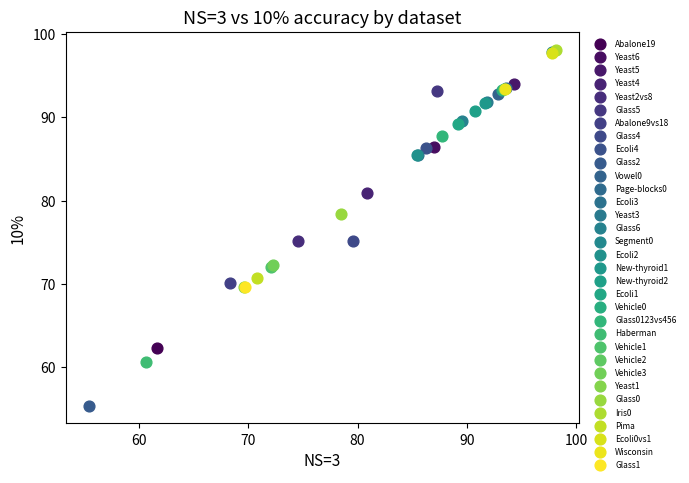

What are all the series names shown in the legend?

Abalone19, Yeast6, Yeast5, Yeast4, Yeast2vs8, Glass5, Abalone9vs18, Glass4, Ecoli4, Glass2, Vowel0, Page-blocks0, Ecoli3, Yeast3, Glass6, Segment0, Ecoli2, New-thyroid1, New-thyroid2, Ecoli1, Vehicle0, Glass0123vs456, Haberman, Vehicle1, Vehicle2, Vehicle3, Yeast1, Glass0, Iris0, Pima, Ecoli0vs1, Wisconsin, Glass1